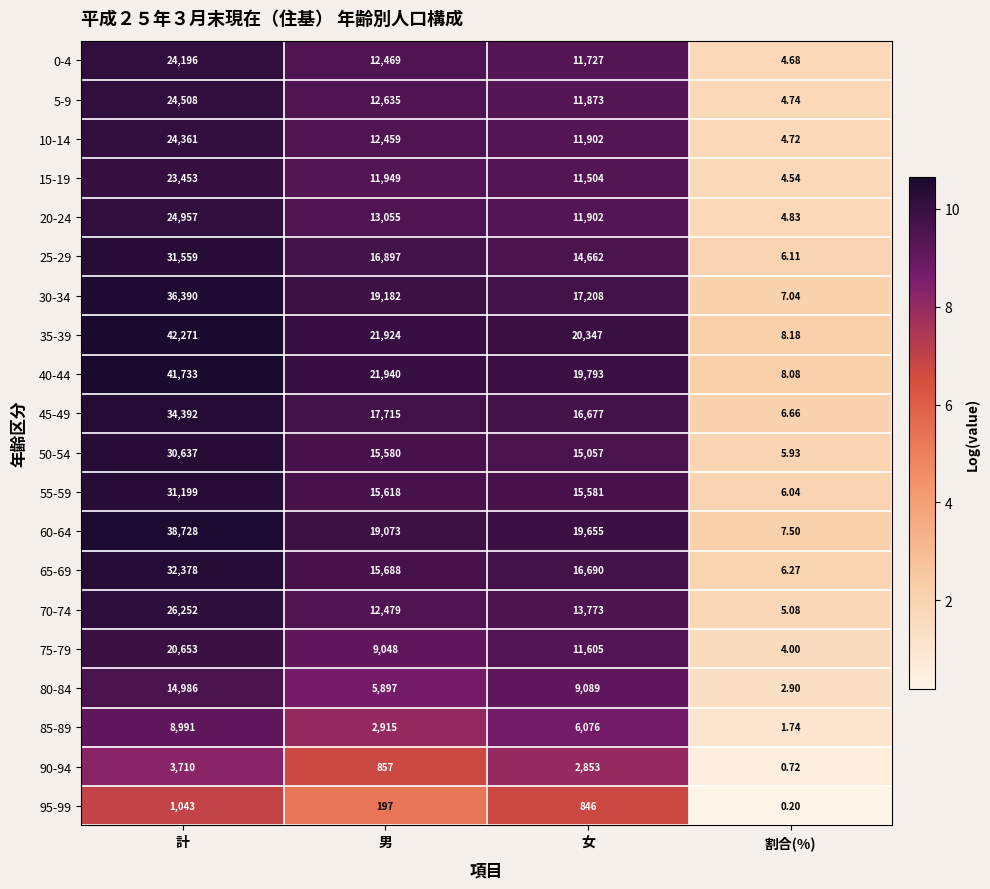

What is the greatest value displayed?

42271.0